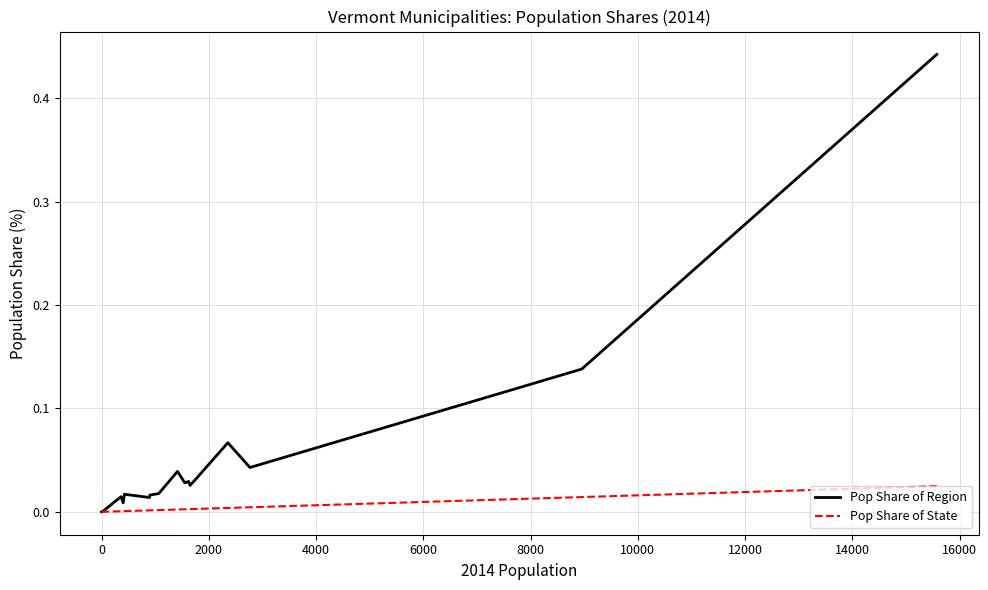

Which series has the widest spread of values?

Pop Share of Region